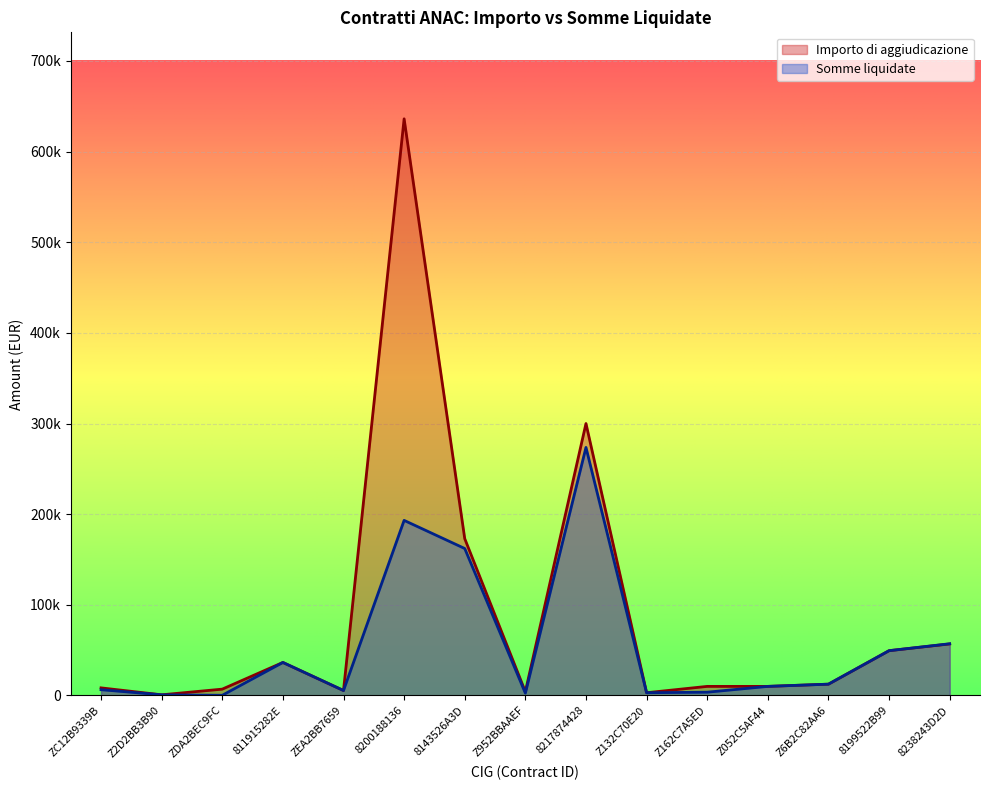

Rank the series by their average value, from lowest to highest.

Somme liquidate, Importo di aggiudicazione